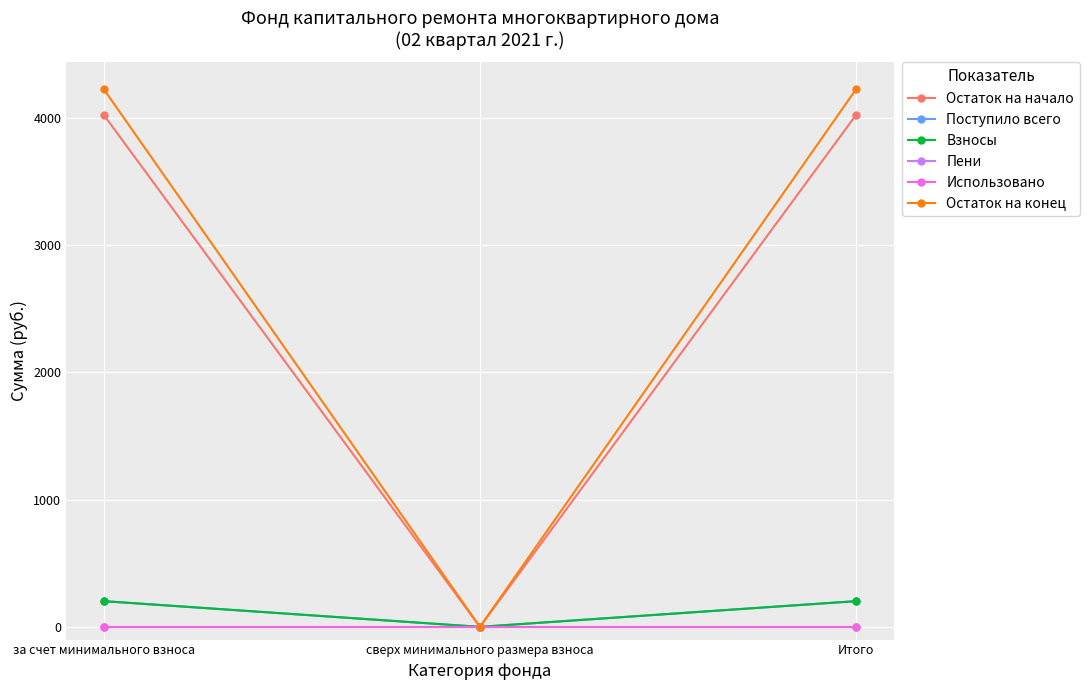

Is this an area chart (filled region under the line)?

No